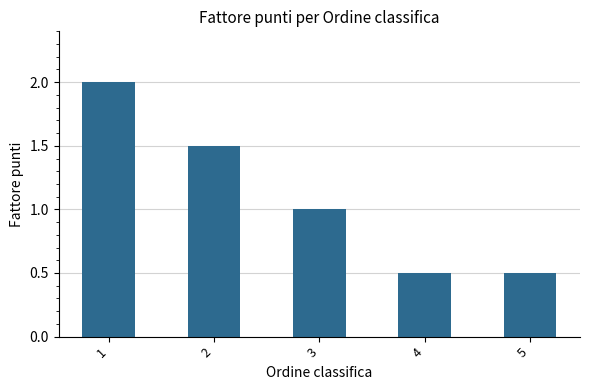

What is the minimum value shown in the chart?

0.5